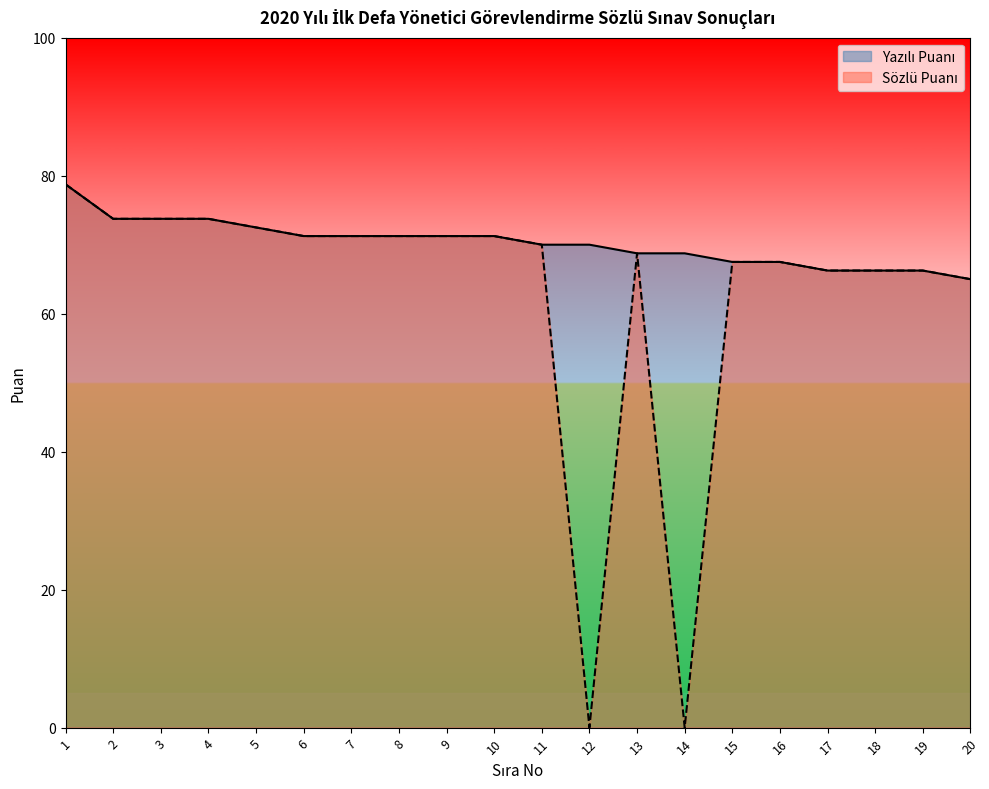

True or false: Yazılı Puanı and Sözlü Puanı intersect in this chart.

False